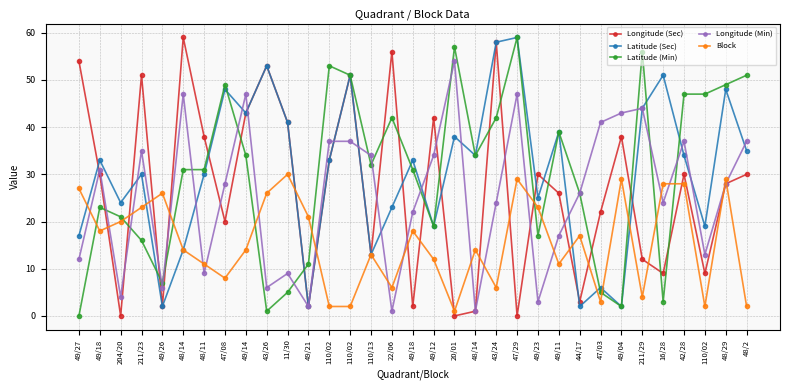

Reading left to right, list all the values displayed in this chart.

Longitude (Sec): 49/27=54	49/18=30	204/20=0	211/23=51	49/26=2	48/14=59	48/11=38	47/08=20	49/14=43	43/26=53	11/30=41	49/21=2	110/02=33	110/02=51	110/13=13	22/06=56	49/18=2	49/12=42	20/01=0	48/14=1	43/24=58	47/29=0	49/23=30	49/11=26	44/17=3	47/03=22	49/04=38	211/29=12	16/28=9	42/28=30	110/02=9	48/29=28	48/2=30
Latitude (Sec): 49/27=17	49/18=33	204/20=24	211/23=30	49/26=2	48/14=14	48/11=30	47/08=48	49/14=43	43/26=53	11/30=41	49/21=2	110/02=33	110/02=51	110/13=13	22/06=23	49/18=33	49/12=19	20/01=38	48/14=34	43/24=58	47/29=59	49/23=25	49/11=39	44/17=2	47/03=6	49/04=2	211/29=44	16/28=51	42/28=34	110/02=19	48/29=48	48/2=35
Latitude (Min): 49/27=0	49/18=23	204/20=21	211/23=16	49/26=7	48/14=31	48/11=31	47/08=49	49/14=34	43/26=1	11/30=5	49/21=11	110/02=53	110/02=51	110/13=32	22/06=42	49/18=31	49/12=19	20/01=57	48/14=34	43/24=42	47/29=59	49/23=17	49/11=39	44/17=26	47/03=5	49/04=2	211/29=56	16/28=3	42/28=47	110/02=47	48/29=49	48/2=51
Longitude (Min): 49/27=12	49/18=31	204/20=4	211/23=35	49/26=6	48/14=47	48/11=9	47/08=28	49/14=47	43/26=6	11/30=9	49/21=2	110/02=37	110/02=37	110/13=34	22/06=1	49/18=22	49/12=34	20/01=54	48/14=1	43/24=24	47/29=47	49/23=3	49/11=17	44/17=26	47/03=41	49/04=43	211/29=44	16/28=24	42/28=37	110/02=13	48/29=28	48/2=37
Block: 49/27=27	49/18=18	204/20=20	211/23=23	49/26=26	48/14=14	48/11=11	47/08=8	49/14=14	43/26=26	11/30=30	49/21=21	110/02=2	110/02=2	110/13=13	22/06=6	49/18=18	49/12=12	20/01=1	48/14=14	43/24=6	47/29=29	49/23=23	49/11=11	44/17=17	47/03=3	49/04=29	211/29=4	16/28=28	42/28=28	110/02=2	48/29=29	48/2=2